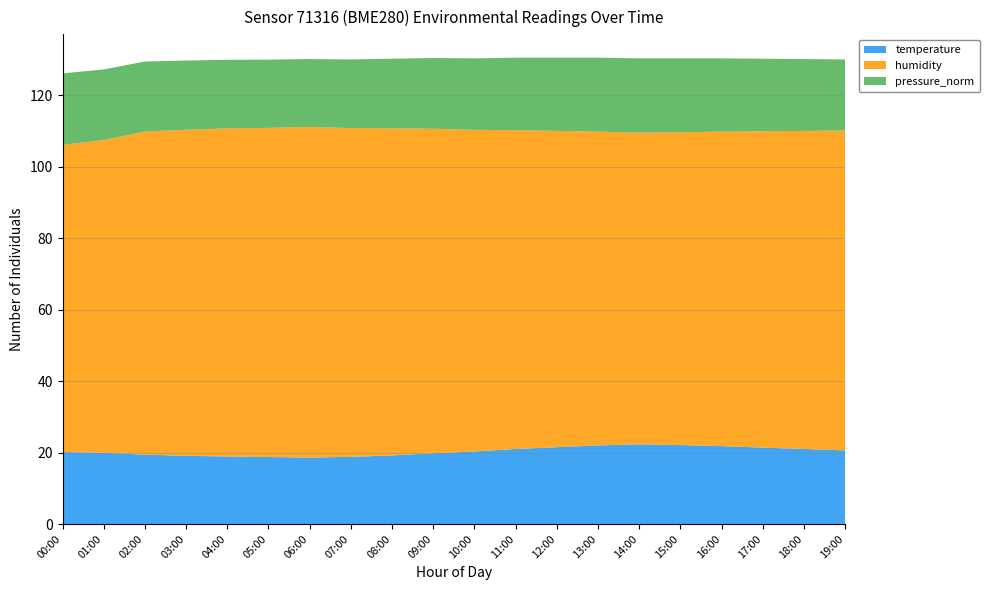

Reading left to right, what are all the values shown in this chart?

temperature: 00:00=20.1	01:00=19.9	02:00=19.4	03:00=19.1	04:00=18.9	05:00=18.8	06:00=18.6	07:00=18.8	08:00=19.2	09:00=19.8	10:00=20.3	11:00=21.0	12:00=21.5	13:00=22.0	14:00=22.3	15:00=22.1	16:00=21.8	17:00=21.4	18:00=21.0	19:00=20.6
humidity: 00:00=86.0	01:00=87.5	02:00=90.4	03:00=91.2	04:00=91.8	05:00=92.1	06:00=92.5	07:00=92.0	08:00=91.5	09:00=90.8	10:00=90.0	11:00=89.2	12:00=88.5	13:00=87.8	14:00=87.2	15:00=87.5	16:00=88.0	17:00=88.5	18:00=89.0	19:00=89.5
pressure_norm: 00:00=20.0	01:00=19.8	02:00=19.6	03:00=19.4	04:00=19.2	05:00=19.1	06:00=19.0	07:00=19.2	08:00=19.5	09:00=19.8	10:00=20.0	11:00=20.3	12:00=20.5	13:00=20.7	14:00=20.8	15:00=20.7	16:00=20.5	17:00=20.3	18:00=20.1	19:00=19.9